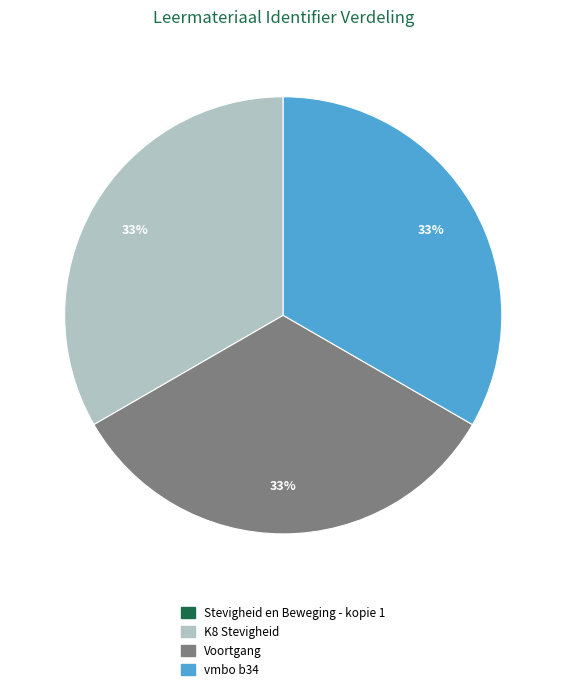

Does K8 Stevigheid account for over 50% of the chart?

No